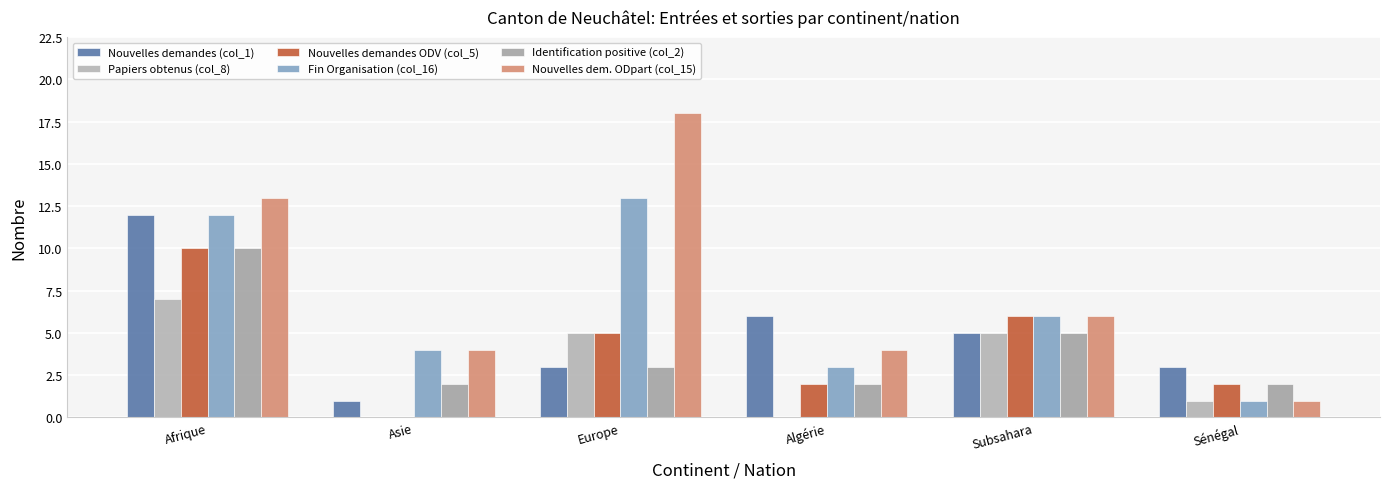

What is the value of the Identification positive (col_2) bar at the 5th from the left?

5